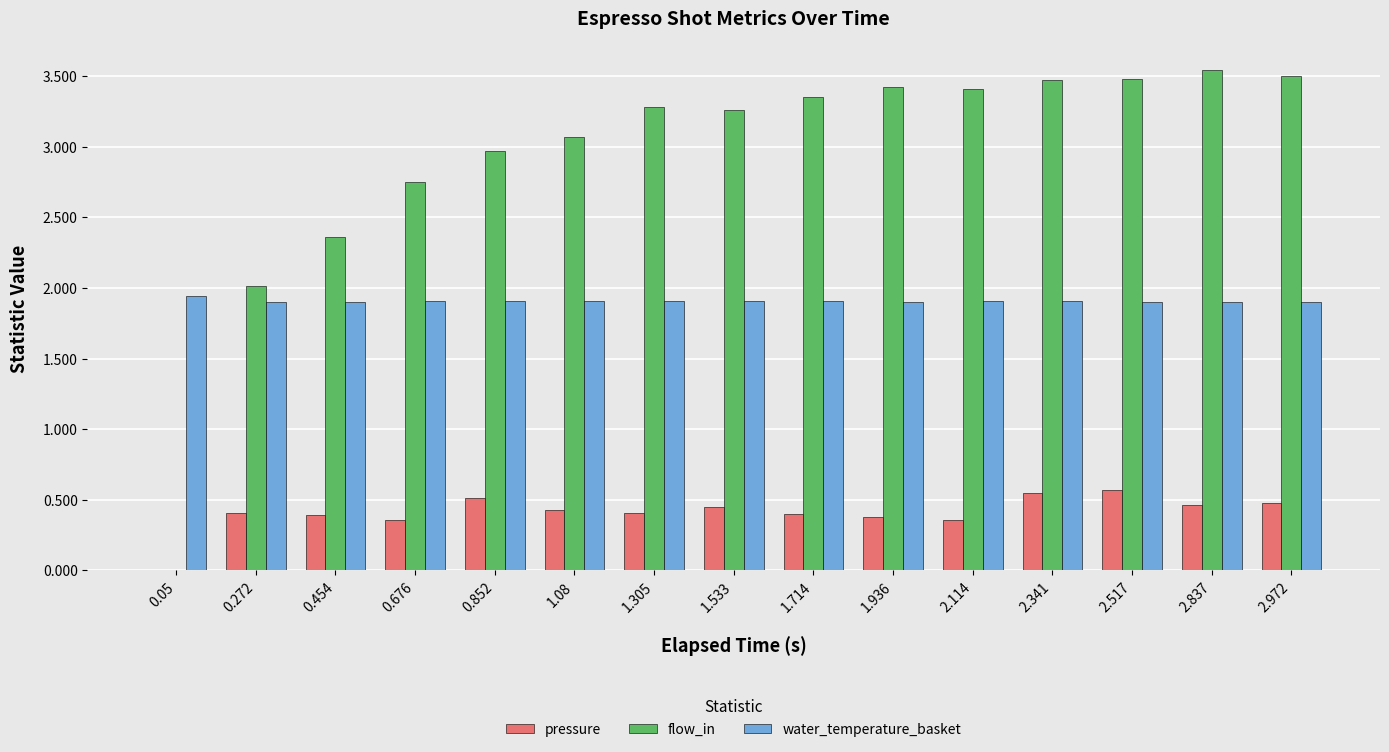

What is the sum of all water_temperature_basket values?

28.6